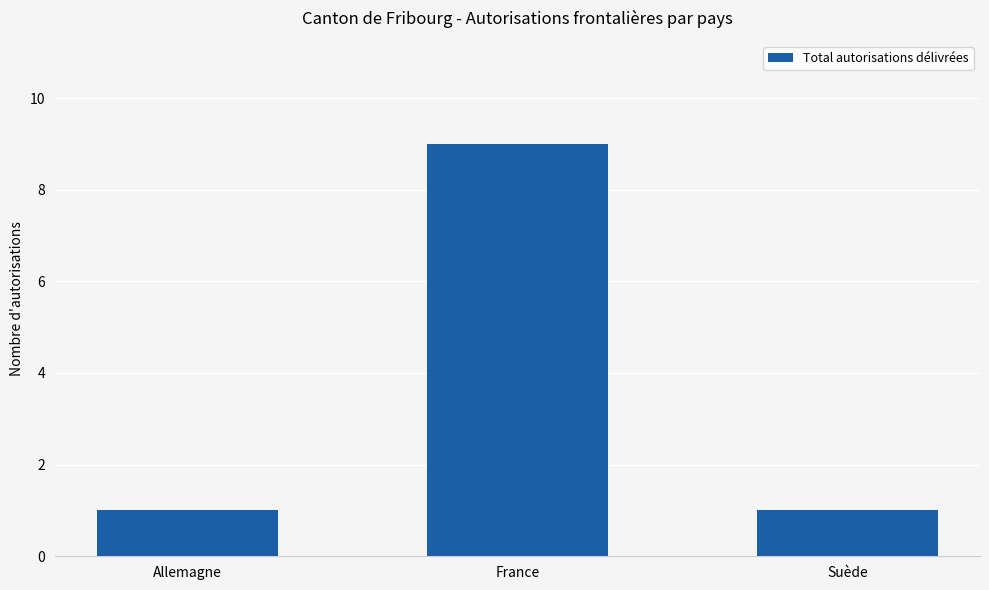

What is the difference between the maximum and minimum values?

8